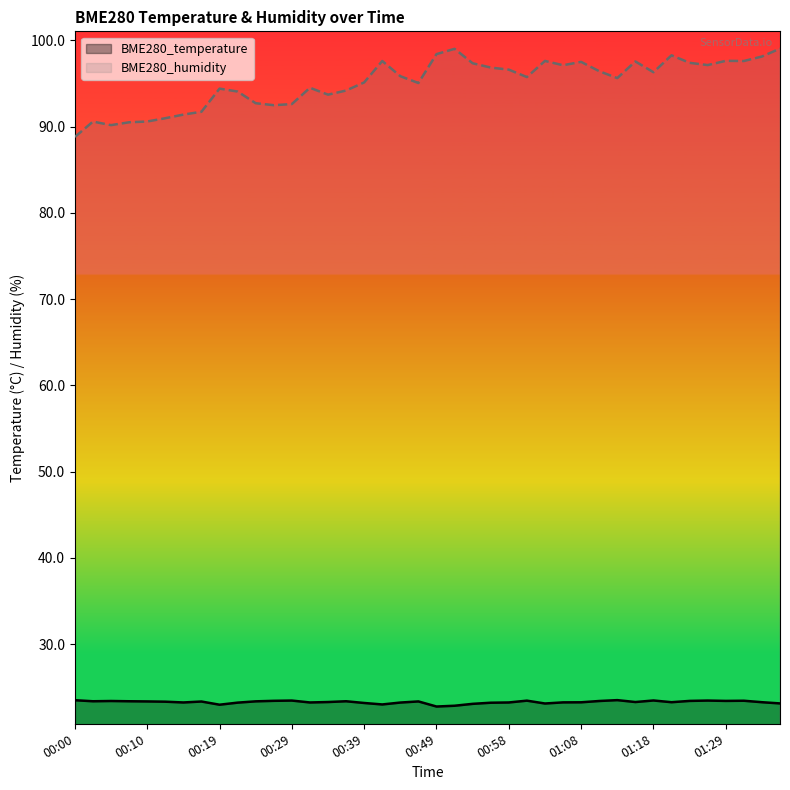

Read the BME280_humidity value at 00:19.

94.4